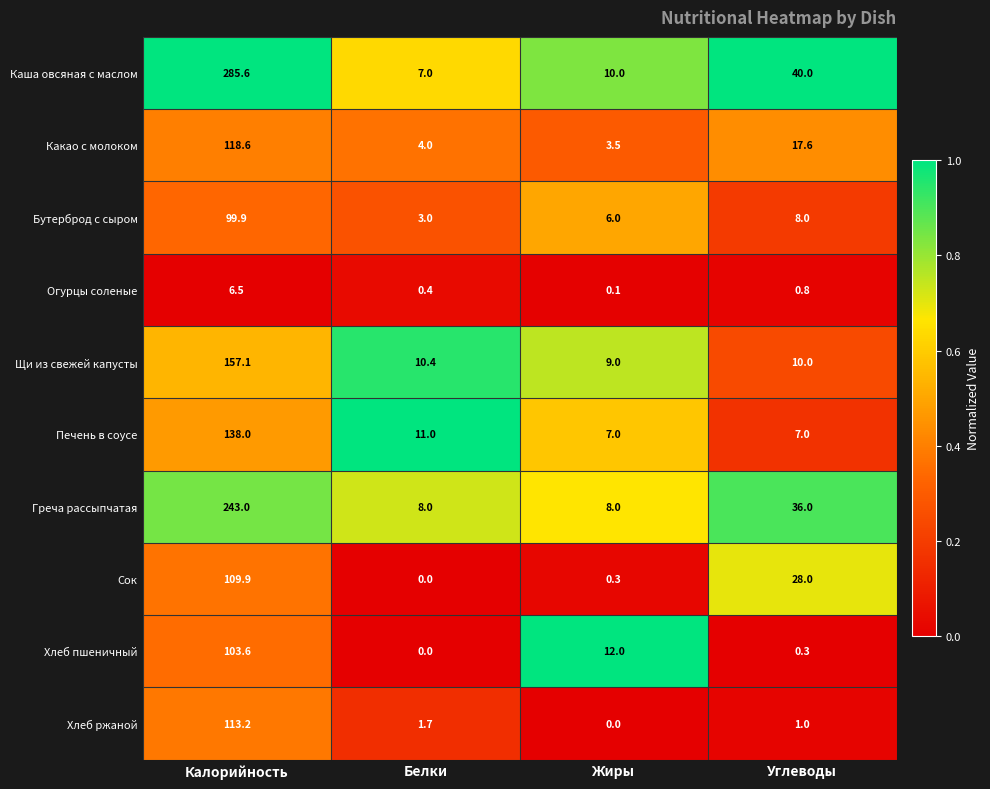

What is the sum of all Хлеб ржаной values?

115.9